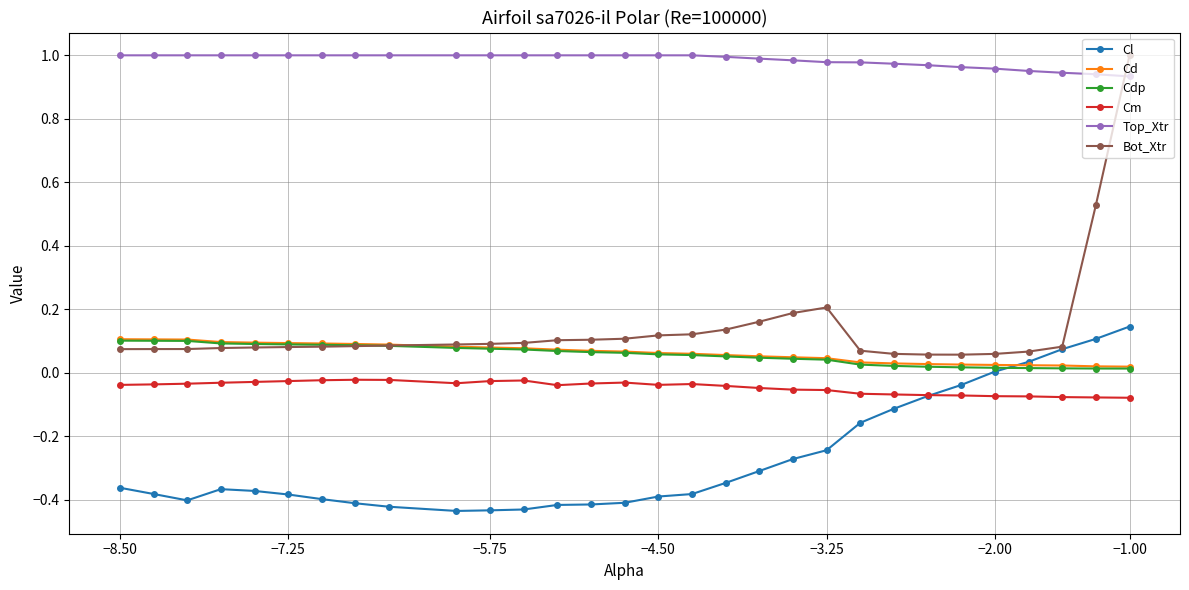

How many lines are shown in the chart?

6